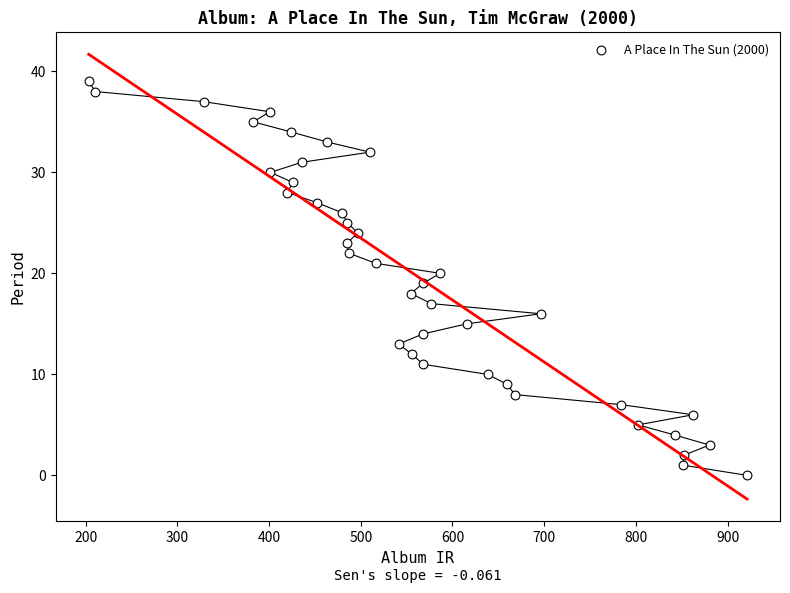

What is the range of Y values (max minus min)?

39